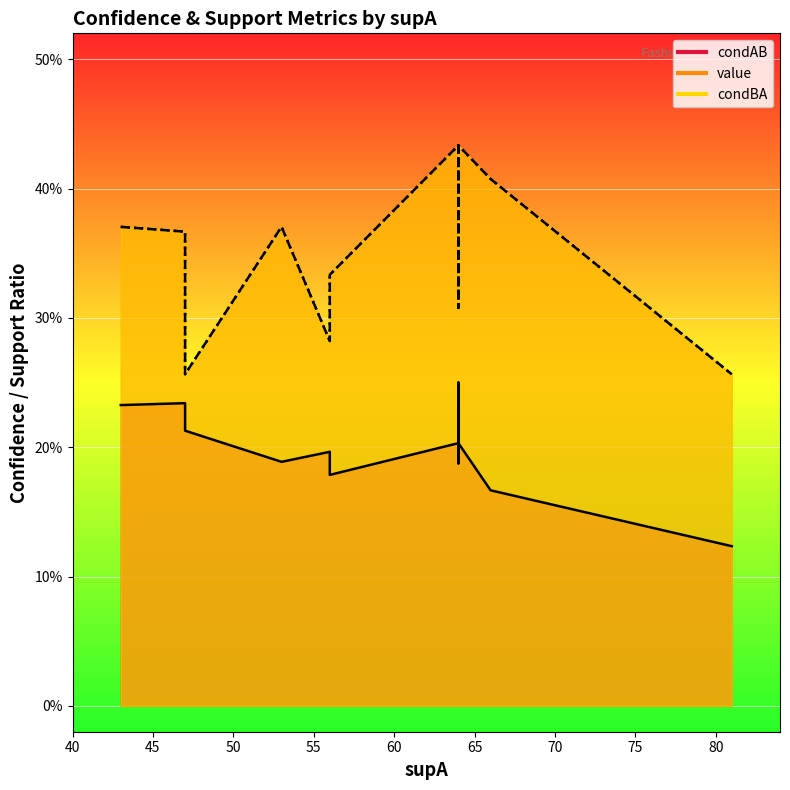

Is the value of condBA at 3 greater than the value of value at 11?

Yes